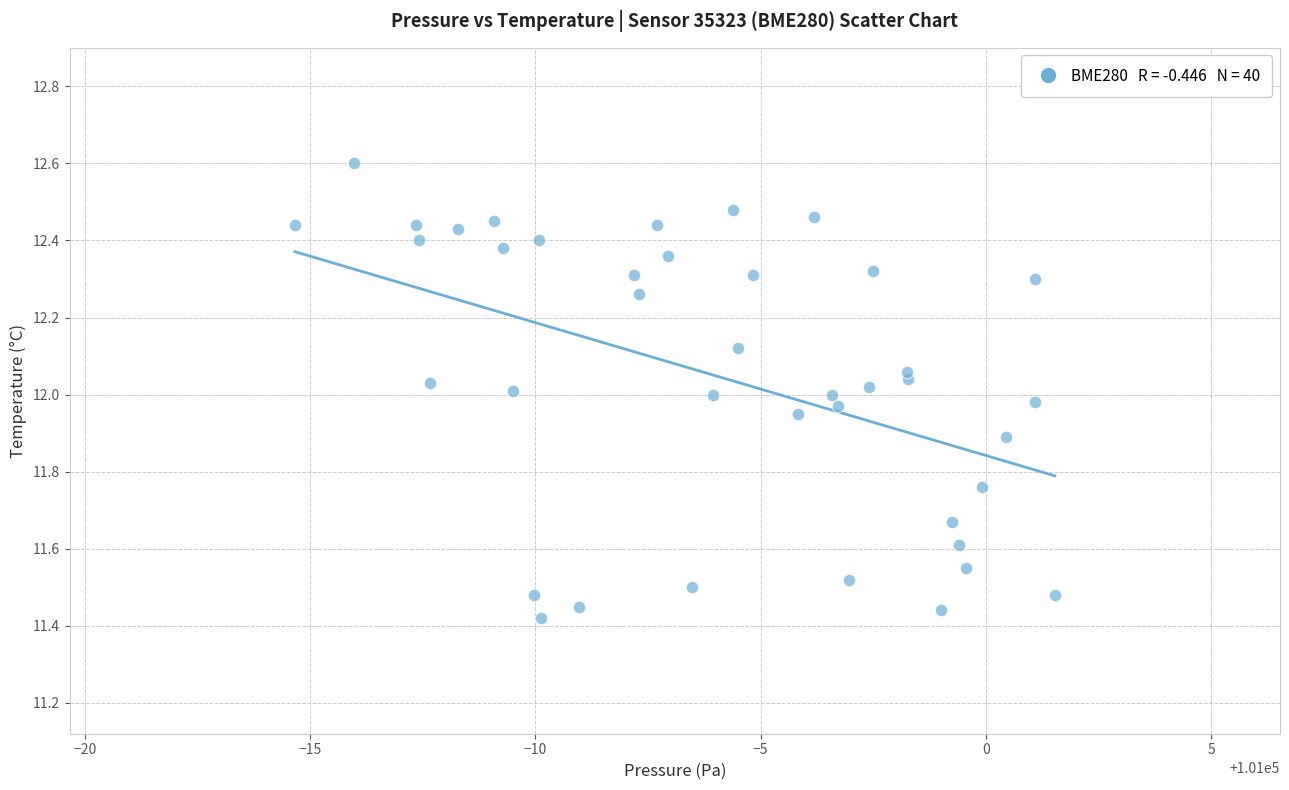

What is the range of Y values (max minus min)?

1.2